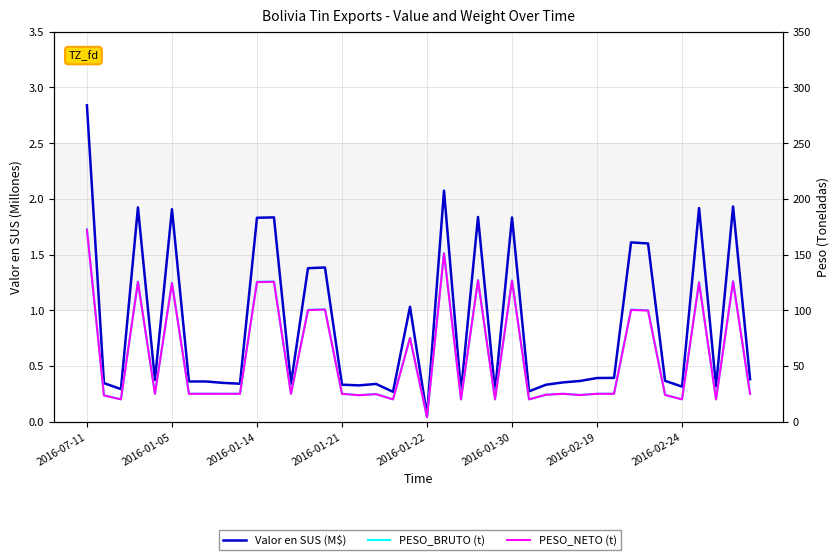

True or false: PESO_BRUTO (t) and PESO_NETO (t) cross at least once.

False